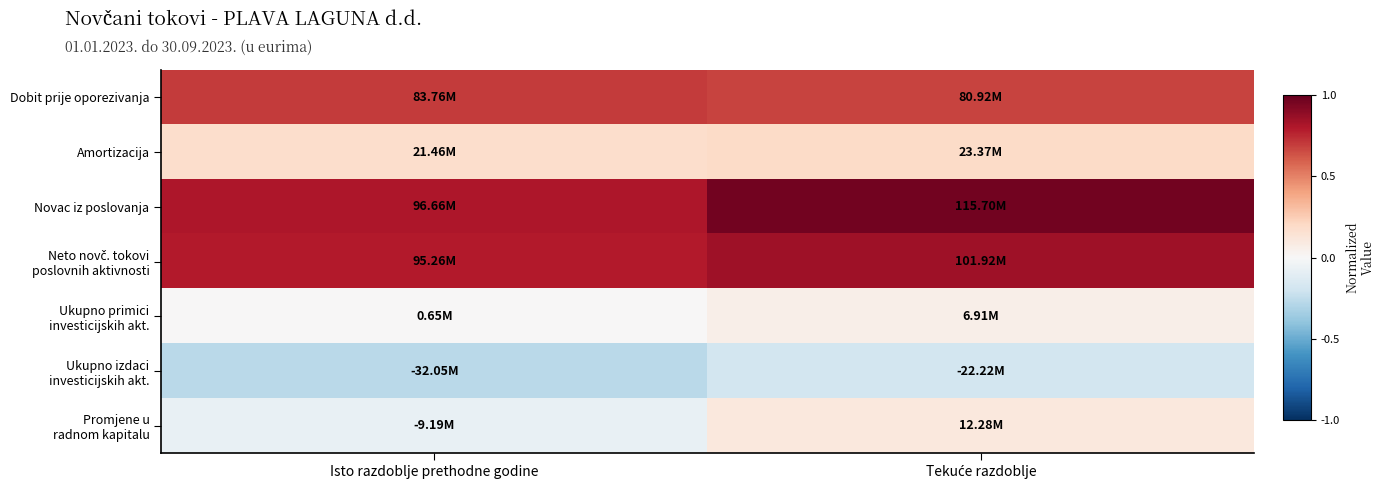

At which category does the chart reach its minimum across all series?

Isto razdoblje prethodne godine